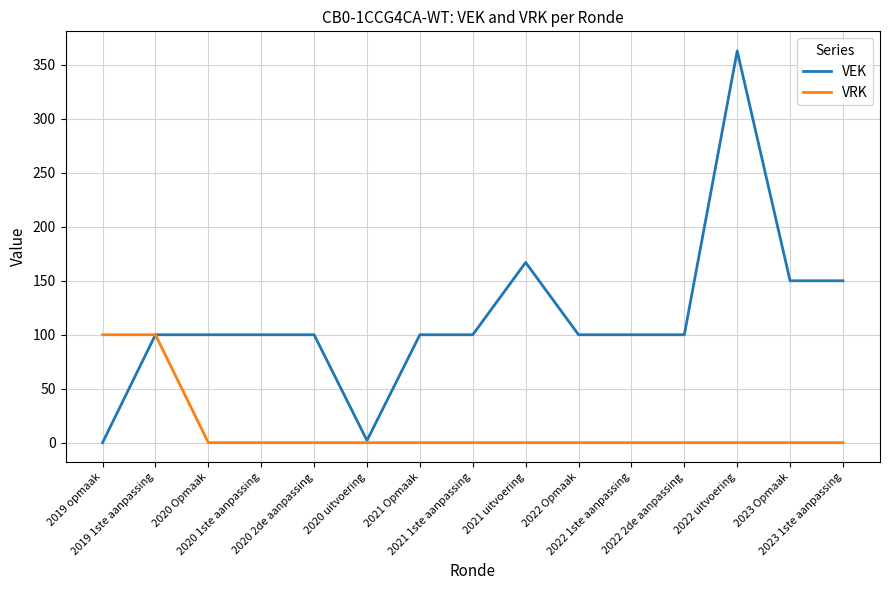

Rank the series at 2021 Opmaak from lowest to highest value.

VRK, VEK